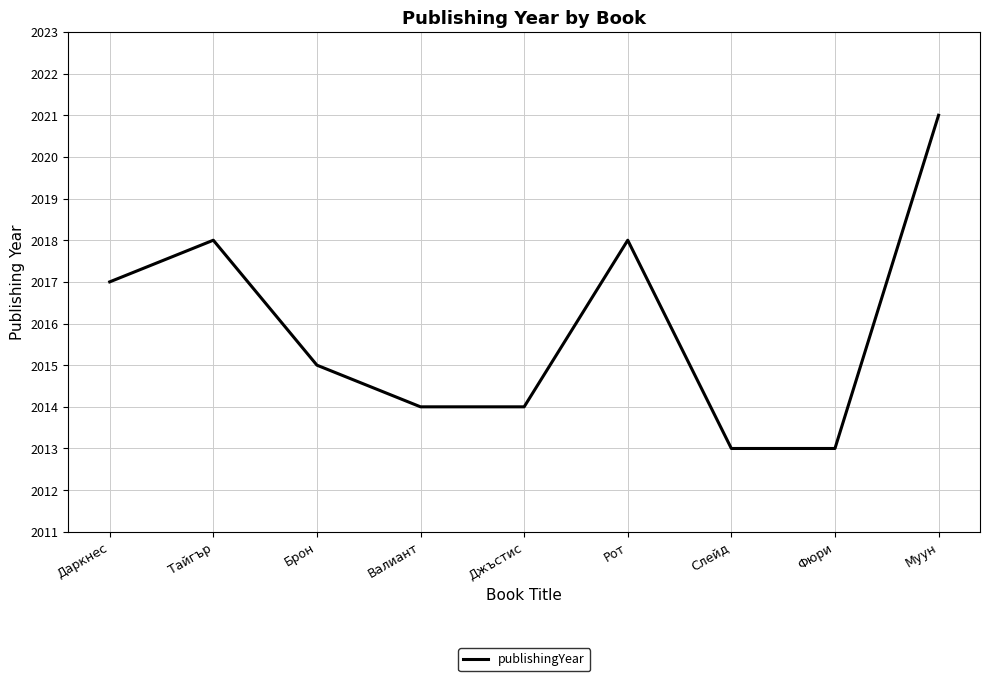

What is the difference between the maximum and minimum values?

8